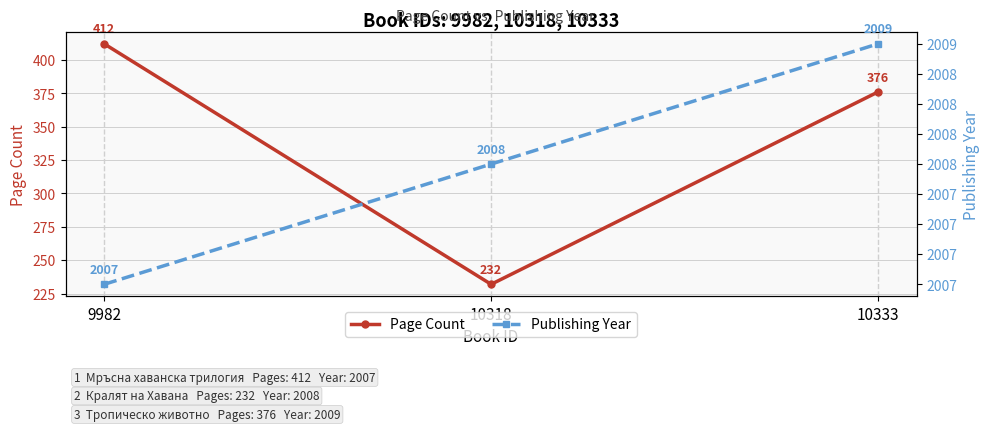

Count the number of categories in the chart.

3